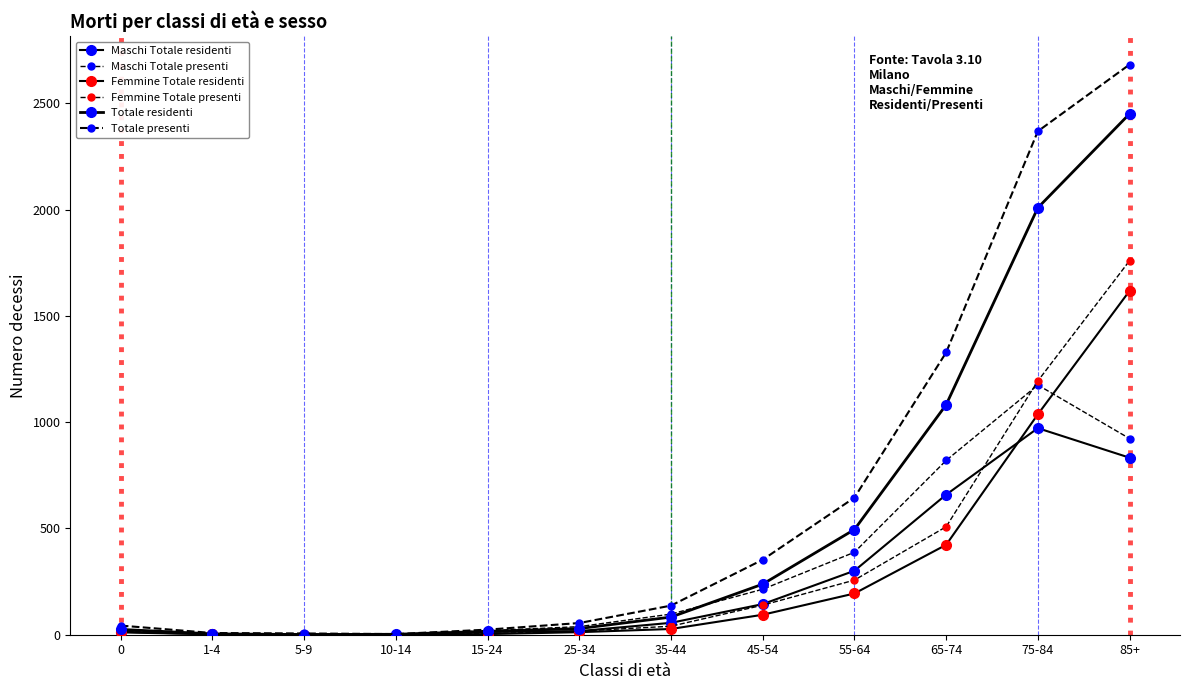

At how many categories does at least one series exceed 755?

3